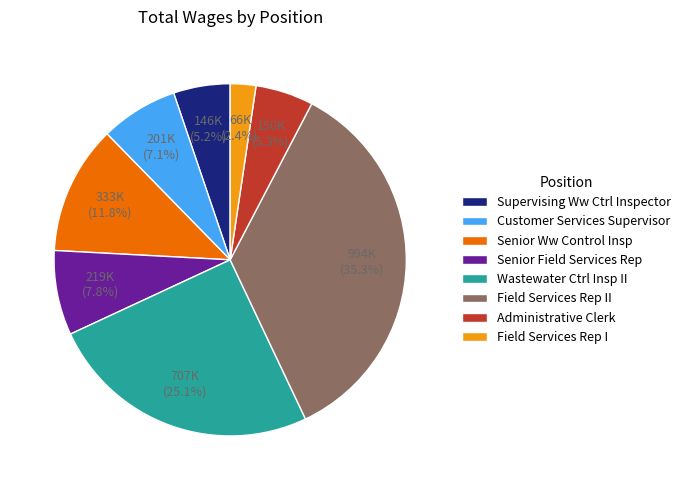

To the nearest percent, what is the average slice percentage?

12%